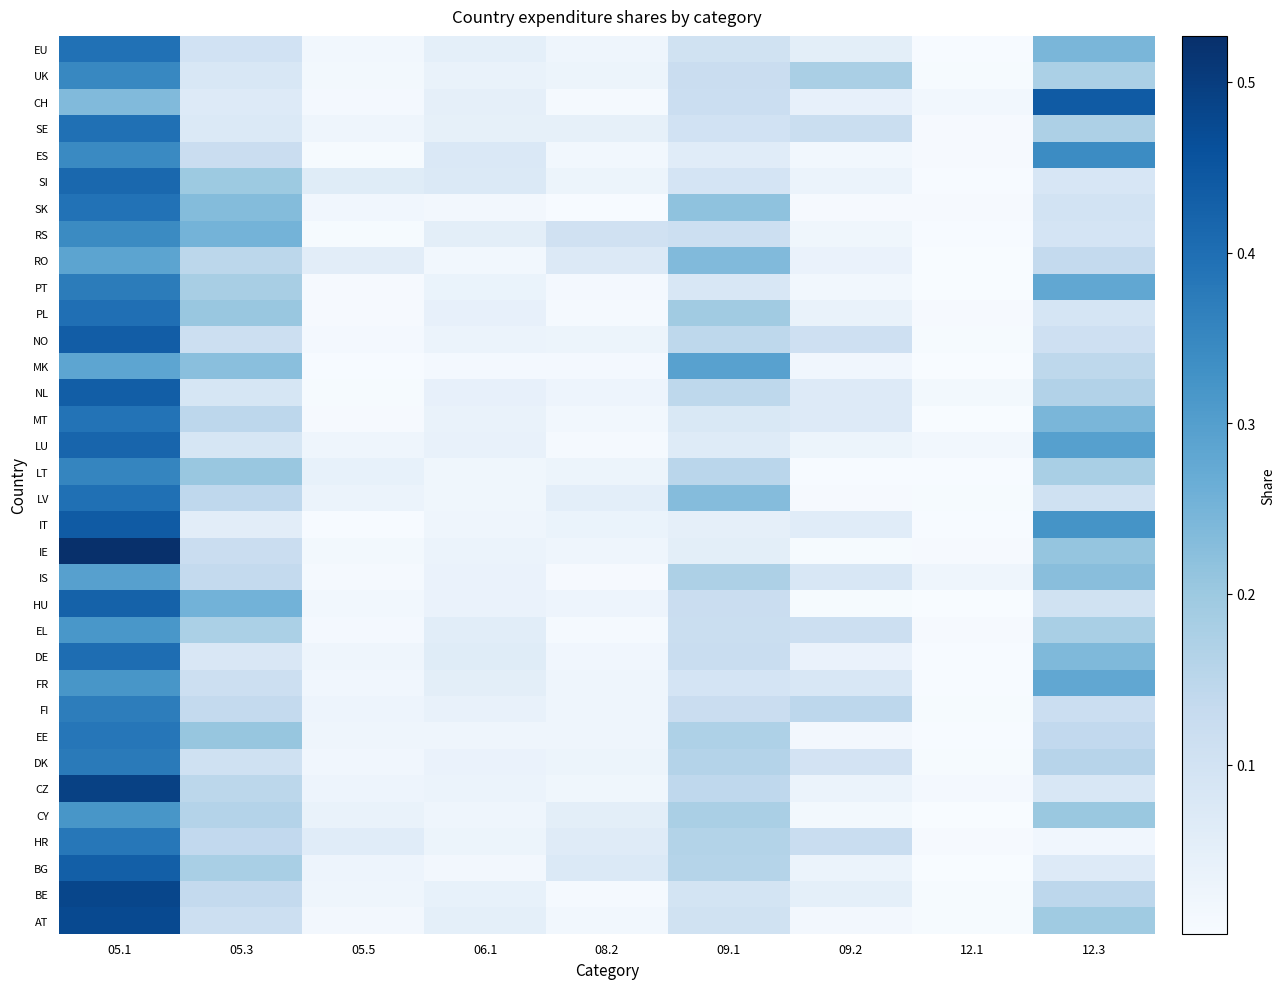

Reading left to right, list all the values displayed in this chart.

AT: 05.1=0.5	05.3=0.1	05.5=0.0	06.1=0.1	08.2=0.0	09.1=0.1	09.2=0.0	12.1=0.0	12.3=0.2
BE: 05.1=0.5	05.3=0.1	05.5=0.0	06.1=0.0	08.2=0.0	09.1=0.1	09.2=0.1	12.1=0.0	12.3=0.1
BG: 05.1=0.4	05.3=0.2	05.5=0.0	06.1=0.0	08.2=0.1	09.1=0.2	09.2=0.0	12.1=0.0	12.3=0.1
HR: 05.1=0.4	05.3=0.1	05.5=0.1	06.1=0.0	08.2=0.1	09.1=0.2	09.2=0.1	12.1=0.0	12.3=0.0
CY: 05.1=0.3	05.3=0.2	05.5=0.0	06.1=0.0	08.2=0.1	09.1=0.2	09.2=0.0	12.1=0.0	12.3=0.2
CZ: 05.1=0.5	05.3=0.1	05.5=0.0	06.1=0.0	08.2=0.0	09.1=0.1	09.2=0.0	12.1=0.0	12.3=0.1
DK: 05.1=0.4	05.3=0.1	05.5=0.0	06.1=0.0	08.2=0.0	09.1=0.2	09.2=0.1	12.1=0.0	12.3=0.2
EE: 05.1=0.4	05.3=0.2	05.5=0.0	06.1=0.0	08.2=0.0	09.1=0.2	09.2=0.0	12.1=0.0	12.3=0.1
FI: 05.1=0.4	05.3=0.1	05.5=0.0	06.1=0.0	08.2=0.0	09.1=0.1	09.2=0.1	12.1=0.0	12.3=0.1
FR: 05.1=0.3	05.3=0.1	05.5=0.0	06.1=0.1	08.2=0.0	09.1=0.1	09.2=0.1	12.1=0.0	12.3=0.3
DE: 05.1=0.4	05.3=0.1	05.5=0.0	06.1=0.1	08.2=0.0	09.1=0.1	09.2=0.0	12.1=0.0	12.3=0.2
EL: 05.1=0.3	05.3=0.2	05.5=0.0	06.1=0.1	08.2=0.0	09.1=0.1	09.2=0.1	12.1=0.0	12.3=0.2
HU: 05.1=0.4	05.3=0.3	05.5=0.0	06.1=0.0	08.2=0.0	09.1=0.1	09.2=0.0	12.1=0.0	12.3=0.1
IS: 05.1=0.3	05.3=0.1	05.5=0.0	06.1=0.0	08.2=0.0	09.1=0.2	09.2=0.1	12.1=0.0	12.3=0.2
IE: 05.1=0.5	05.3=0.1	05.5=0.0	06.1=0.0	08.2=0.0	09.1=0.1	09.2=0.0	12.1=0.0	12.3=0.2
IT: 05.1=0.4	05.3=0.1	05.5=0.0	06.1=0.0	08.2=0.0	09.1=0.0	09.2=0.1	12.1=0.0	12.3=0.3
LV: 05.1=0.4	05.3=0.1	05.5=0.0	06.1=0.0	08.2=0.1	09.1=0.2	09.2=0.0	12.1=0.0	12.3=0.1
LT: 05.1=0.4	05.3=0.2	05.5=0.0	06.1=0.0	08.2=0.0	09.1=0.2	09.2=0.0	12.1=0.0	12.3=0.2
LU: 05.1=0.4	05.3=0.1	05.5=0.0	06.1=0.0	08.2=0.0	09.1=0.1	09.2=0.0	12.1=0.0	12.3=0.3
MT: 05.1=0.4	05.3=0.1	05.5=0.0	06.1=0.0	08.2=0.0	09.1=0.1	09.2=0.1	12.1=0.0	12.3=0.2
NL: 05.1=0.4	05.3=0.1	05.5=0.0	06.1=0.0	08.2=0.0	09.1=0.1	09.2=0.1	12.1=0.0	12.3=0.2
MK: 05.1=0.3	05.3=0.2	05.5=0.0	06.1=0.0	08.2=0.0	09.1=0.3	09.2=0.0	12.1=0.0	12.3=0.1
NO: 05.1=0.4	05.3=0.1	05.5=0.0	06.1=0.0	08.2=0.0	09.1=0.1	09.2=0.1	12.1=0.0	12.3=0.1
PL: 05.1=0.4	05.3=0.2	05.5=0.0	06.1=0.0	08.2=0.0	09.1=0.2	09.2=0.0	12.1=0.0	12.3=0.1
PT: 05.1=0.4	05.3=0.2	05.5=0.0	06.1=0.0	08.2=0.0	09.1=0.1	09.2=0.0	12.1=0.0	12.3=0.3
RO: 05.1=0.3	05.3=0.2	05.5=0.1	06.1=0.0	08.2=0.1	09.1=0.2	09.2=0.0	12.1=0.0	12.3=0.1
RS: 05.1=0.3	05.3=0.3	05.5=0.0	06.1=0.1	08.2=0.1	09.1=0.1	09.2=0.0	12.1=0.0	12.3=0.1
SK: 05.1=0.4	05.3=0.2	05.5=0.0	06.1=0.0	08.2=0.0	09.1=0.2	09.2=0.0	12.1=0.0	12.3=0.1
SI: 05.1=0.4	05.3=0.2	05.5=0.1	06.1=0.1	08.2=0.0	09.1=0.1	09.2=0.0	12.1=0.0	12.3=0.1
ES: 05.1=0.3	05.3=0.1	05.5=0.0	06.1=0.1	08.2=0.0	09.1=0.1	09.2=0.0	12.1=0.0	12.3=0.3
SE: 05.1=0.4	05.3=0.1	05.5=0.0	06.1=0.0	08.2=0.0	09.1=0.1	09.2=0.1	12.1=0.0	12.3=0.2
CH: 05.1=0.2	05.3=0.1	05.5=0.0	06.1=0.0	08.2=0.0	09.1=0.1	09.2=0.0	12.1=0.0	12.3=0.4
UK: 05.1=0.3	05.3=0.1	05.5=0.0	06.1=0.0	08.2=0.0	09.1=0.1	09.2=0.2	12.1=0.0	12.3=0.2
EU: 05.1=0.4	05.3=0.1	05.5=0.0	06.1=0.1	08.2=0.0	09.1=0.1	09.2=0.1	12.1=0.0	12.3=0.2